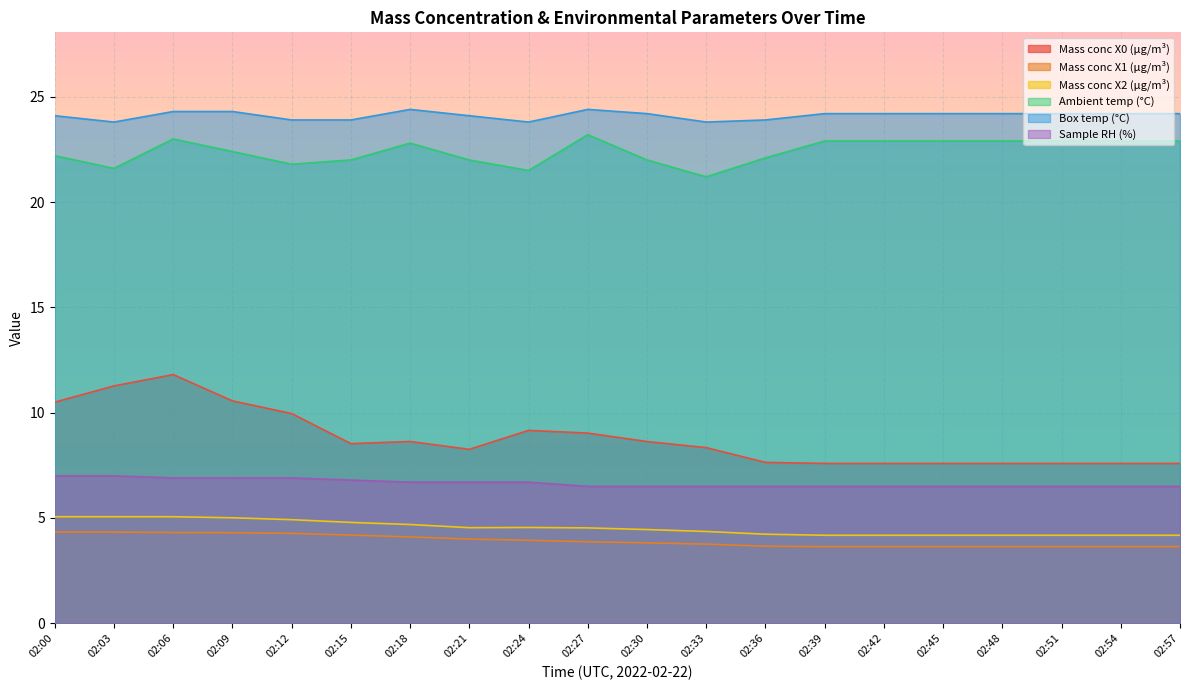

How many data points in Ambient temp (°C) are above 22?

13